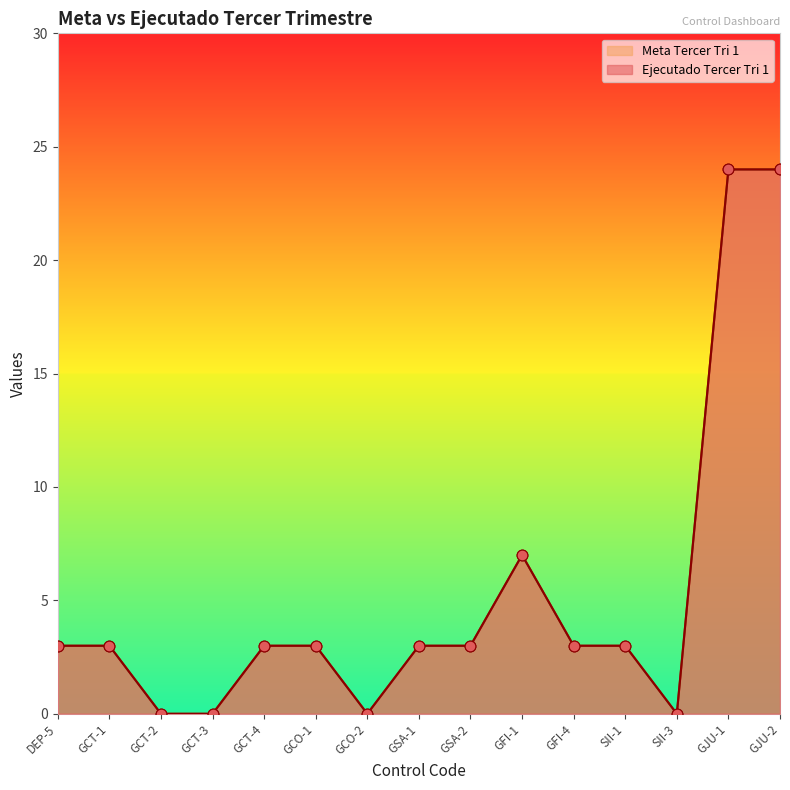

Which series reaches the maximum Y coordinate?

Ejecutado Tercer Tri 1